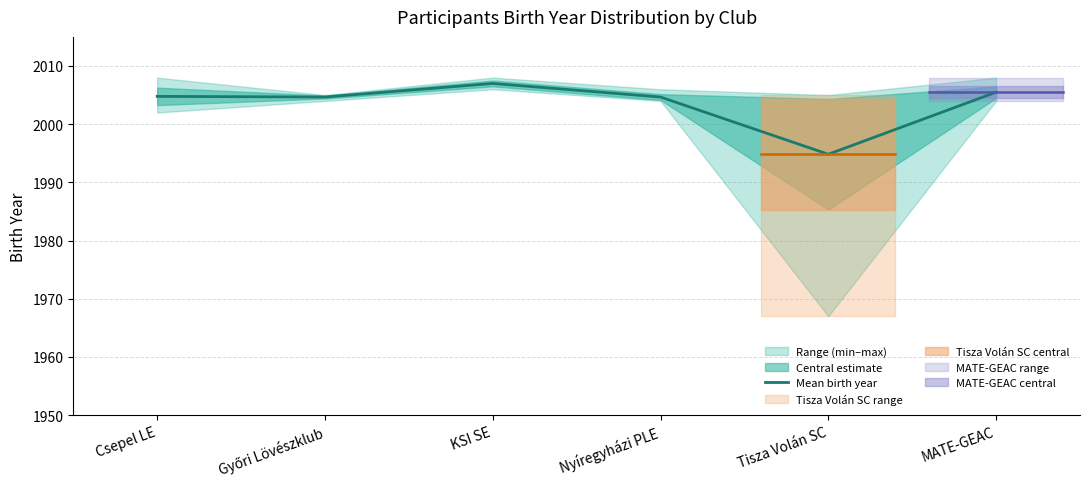

What is the sum of all values?

12021.4